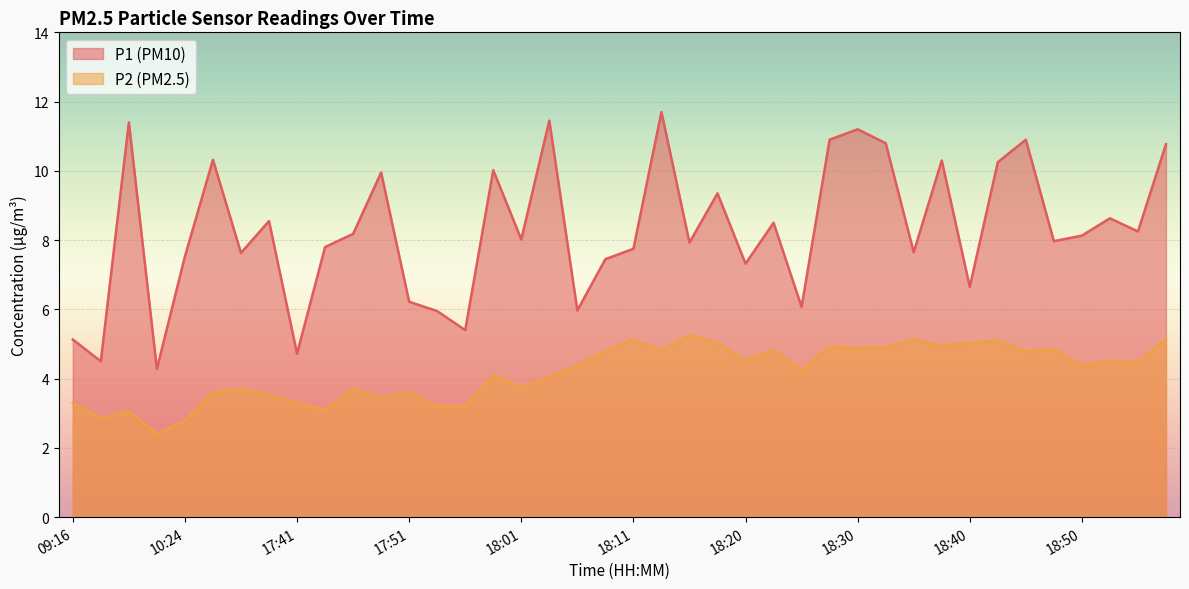

What is the total value across all series at 18:06?

10.3